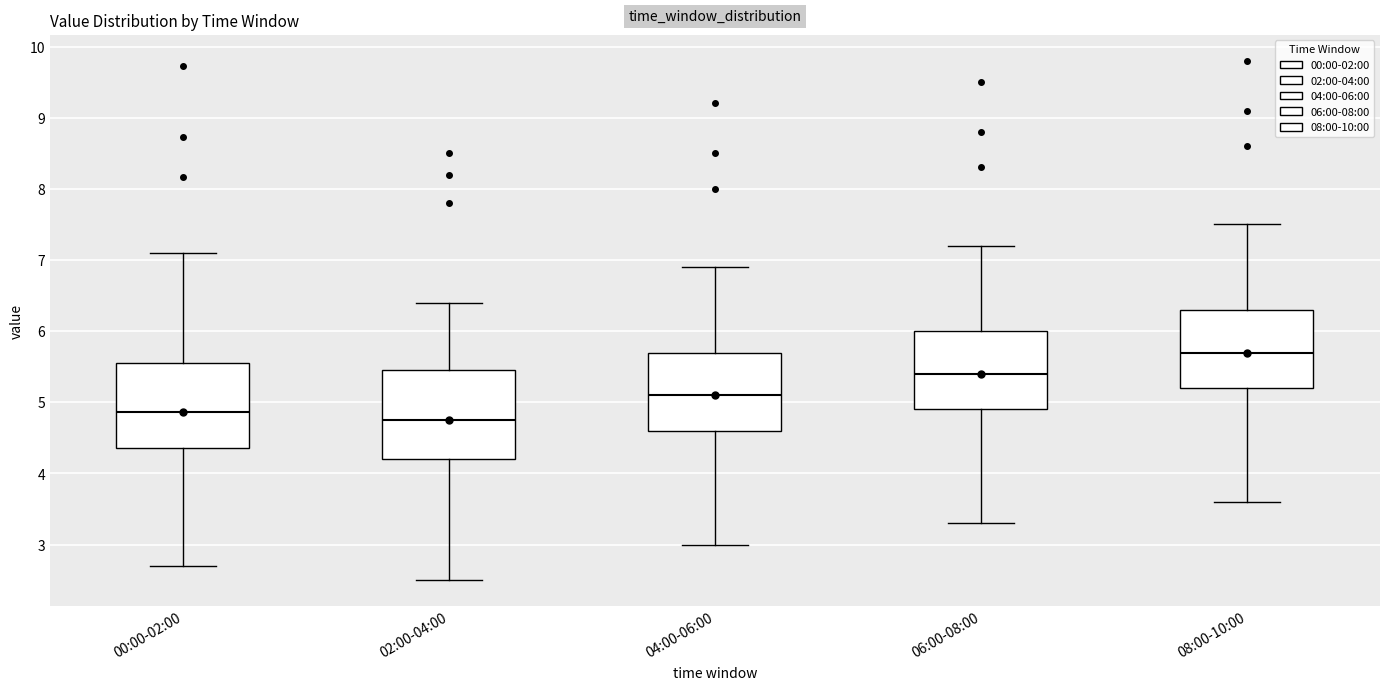

Reading left to right, read every box against the y-axis: the position of its median line, the range the box covers, and the ends of its whiskers. The values are not printed on the chart, so give them approximately, as read against the axis.

00:00-02:00: median 4.9, box 4.4 to 5.5, whiskers 2.7 to 7.1
02:00-04:00: median 4.8, box 4.2 to 5.5, whiskers 2.5 to 6.4
04:00-06:00: median 5.1, box 4.6 to 5.7, whiskers 3.0 to 6.9
06:00-08:00: median 5.4, box 4.9 to 6.0, whiskers 3.3 to 7.2
08:00-10:00: median 5.7, box 5.2 to 6.3, whiskers 3.6 to 7.5